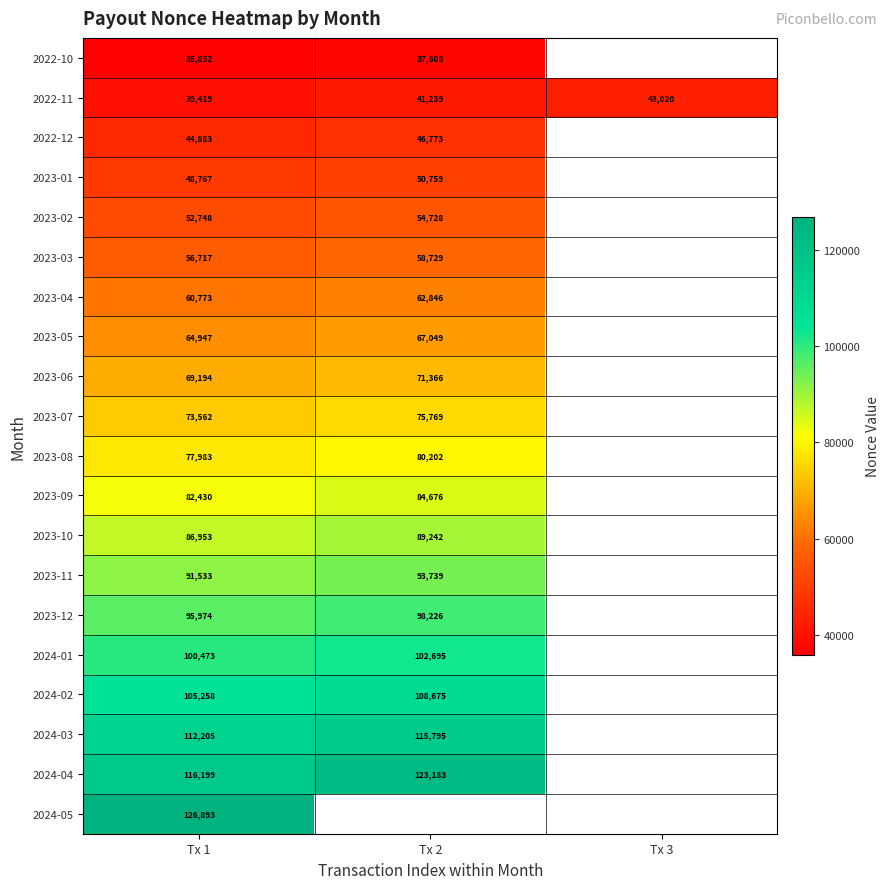

What is the sum of the 2023-03 values at Tx 2 and Tx 1?

115446